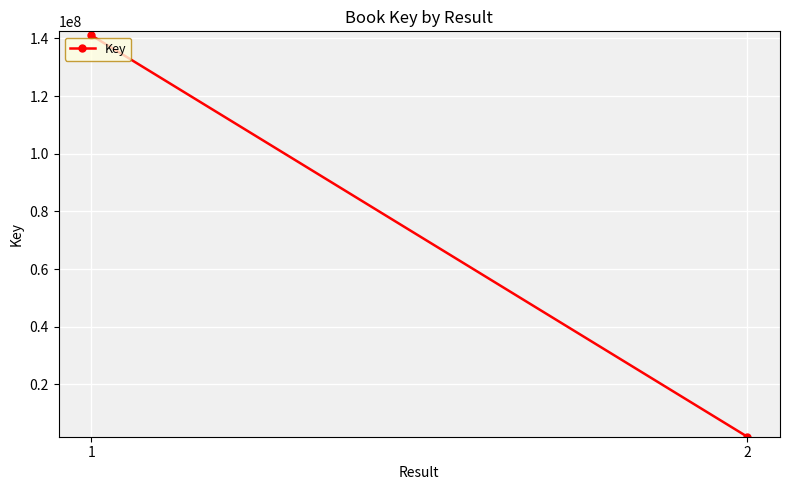

Is this an area chart (filled region under the line)?

No